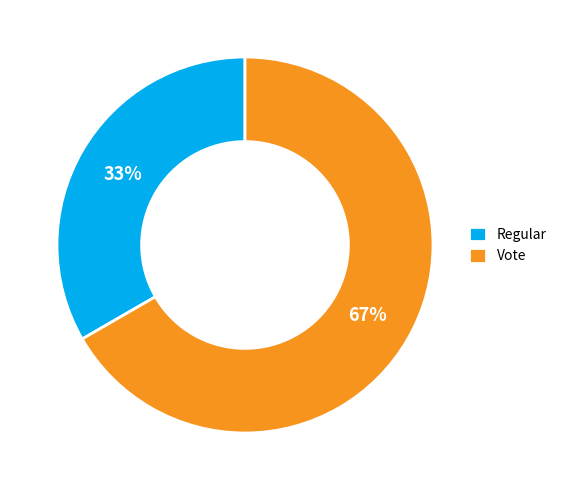

What is the smallest slice in the pie chart?

Regular